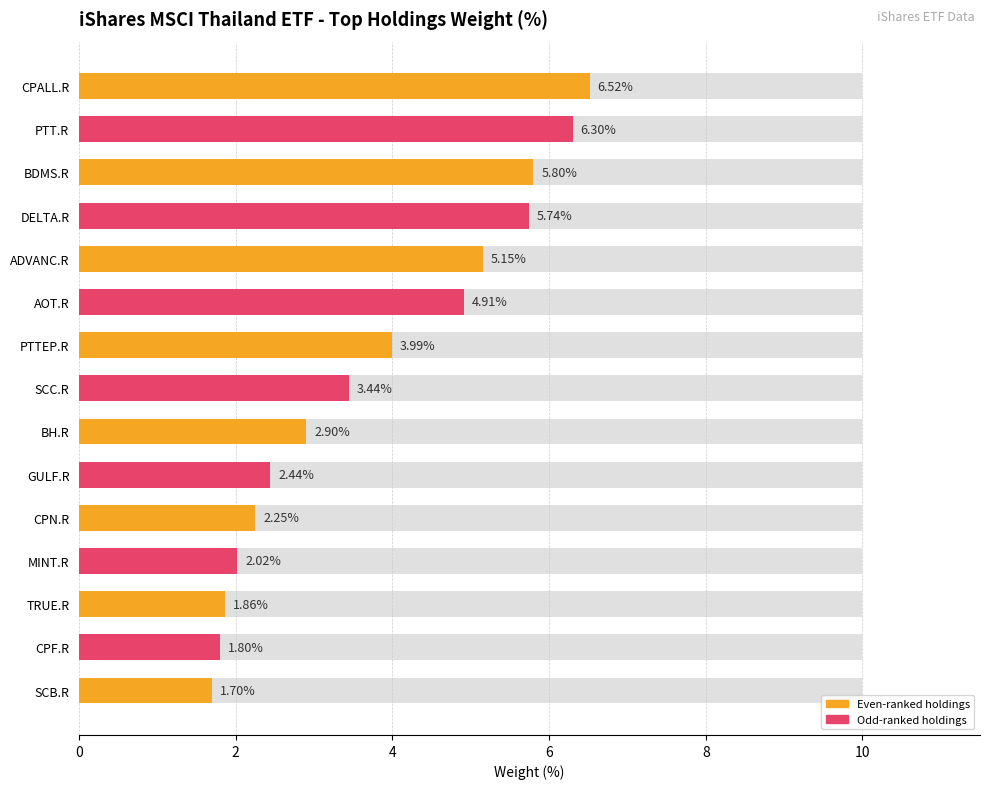

What is the minimum value shown in the chart?

1.7